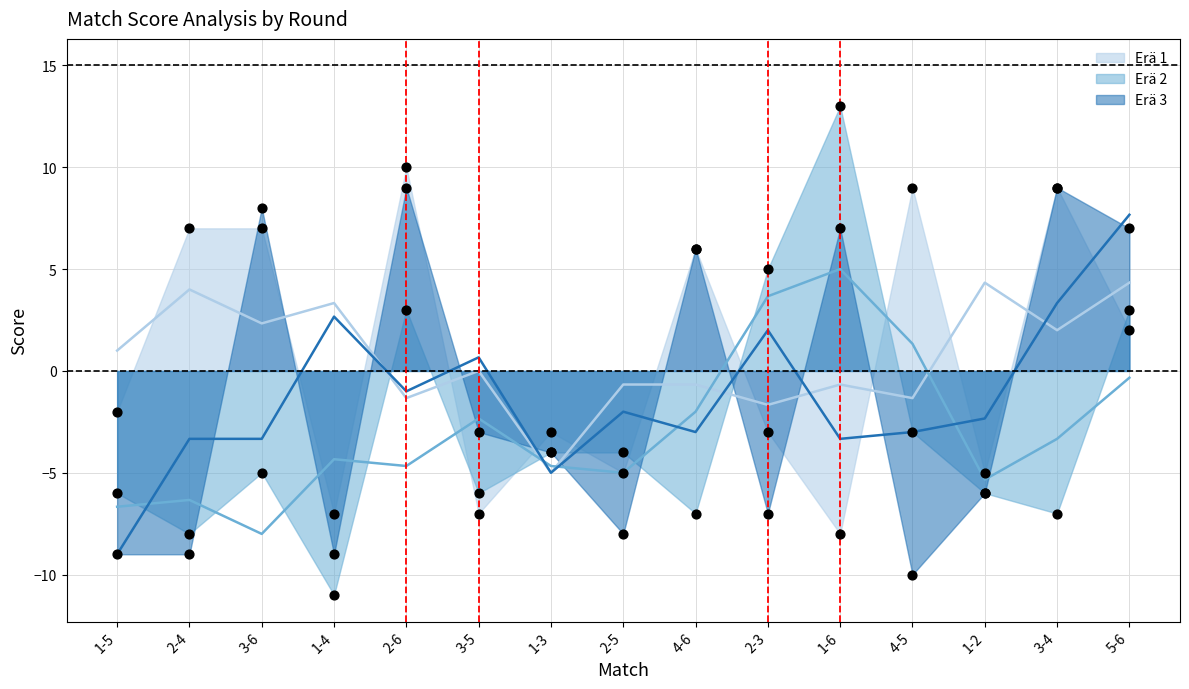

What is the total value across all series at 3-6?

10